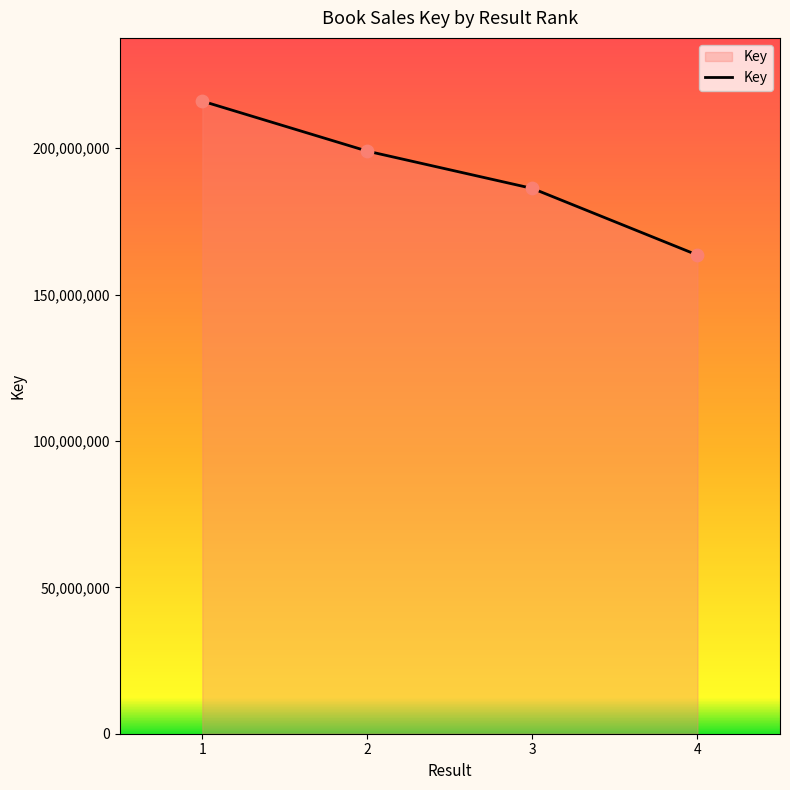

Between 1 and 3, which is larger?

1